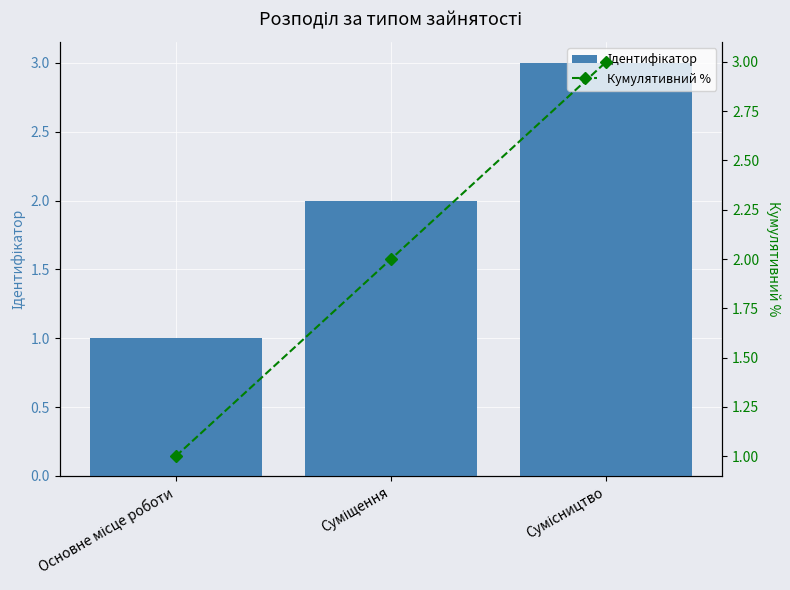

Which label corresponds to the smallest value in the chart?

Основне місце роботи